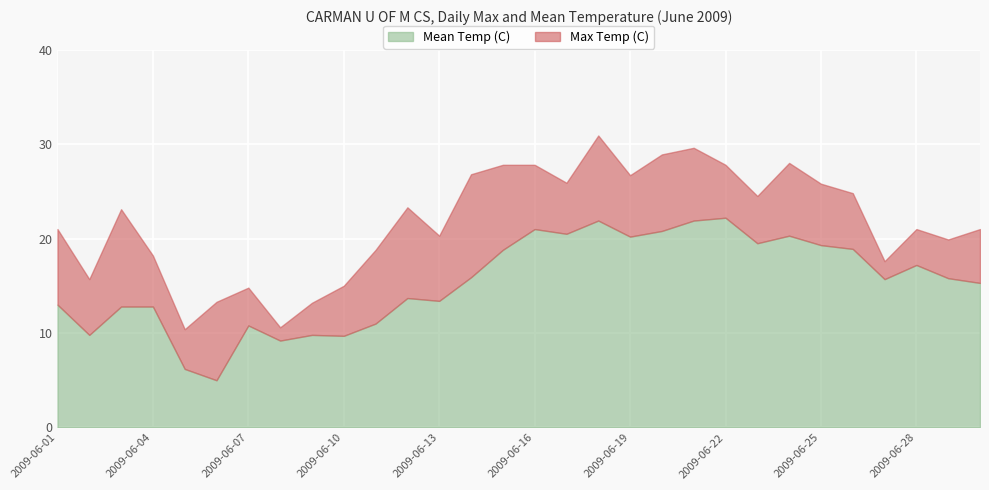

In Max Temp (C), how many points are lower than both neighbors (excluding endpoints)?

9